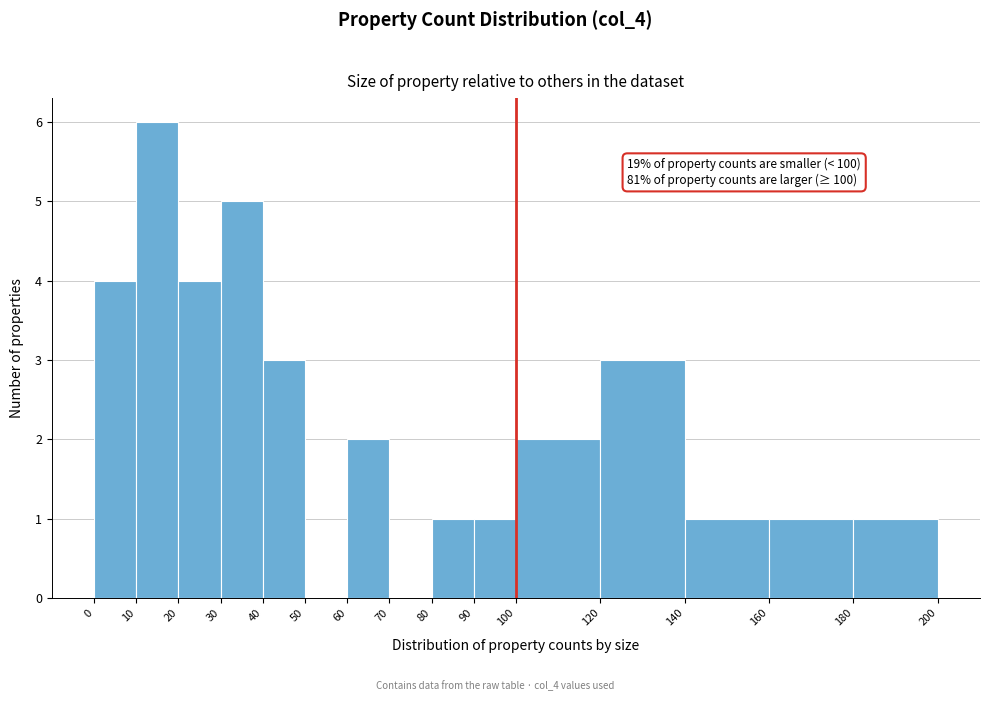

Over which range of the x-axis is the bar tallest?

10 to 20